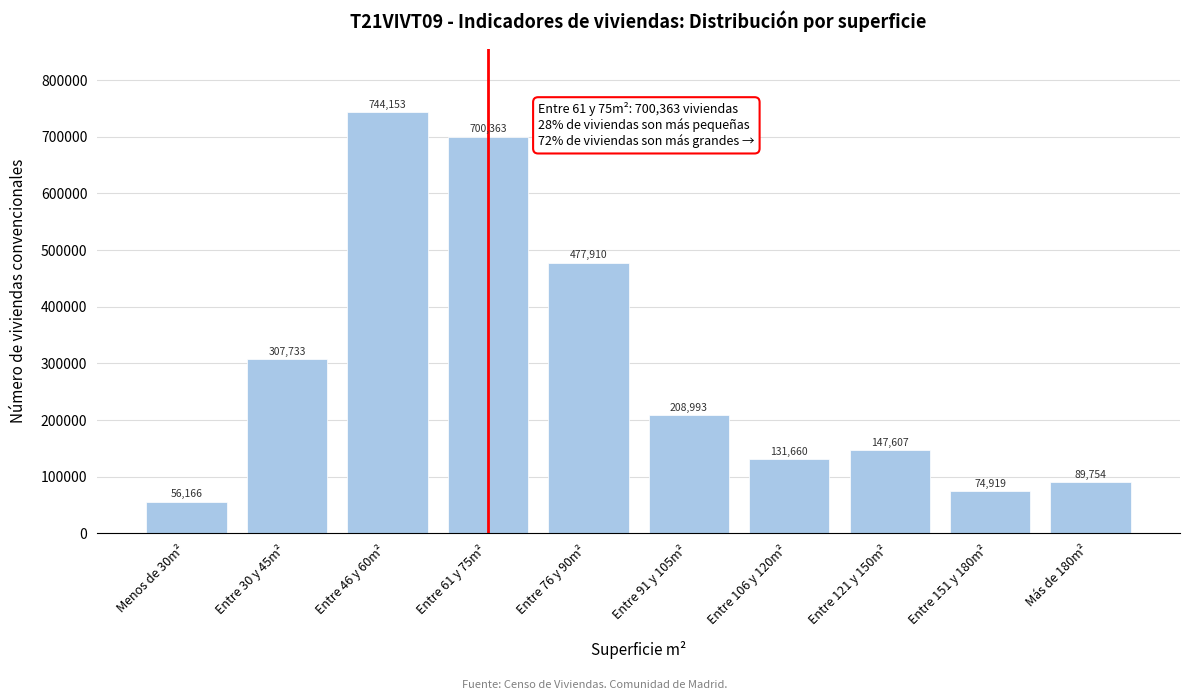

Reading left to right, what are all the values shown in this chart?

Menos de 30m²=56166	Entre 30 y 45m²=307733	Entre 46 y 60m²=744153	Entre 61 y 75m²=700363	Entre 76 y 90m²=477910	Entre 91 y 105m²=208993	Entre 106 y 120m²=131660	Entre 121 y 150m²=147607	Entre 151 y 180m²=74919	Más de 180m²=89754